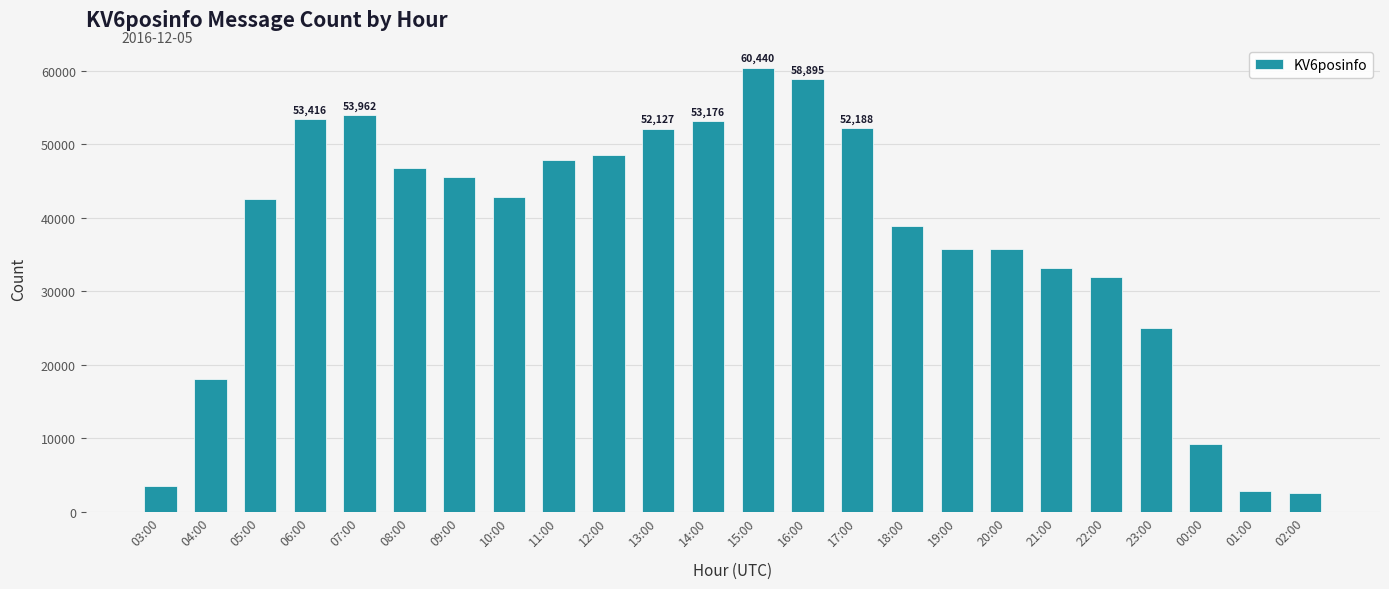

How many values are below 42872?

12